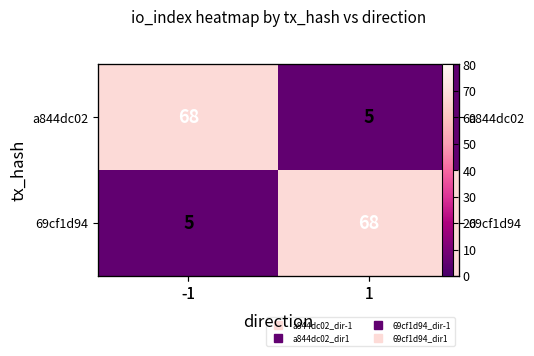

True or false: 69cf1d94 has a value of 8 at -1.

False